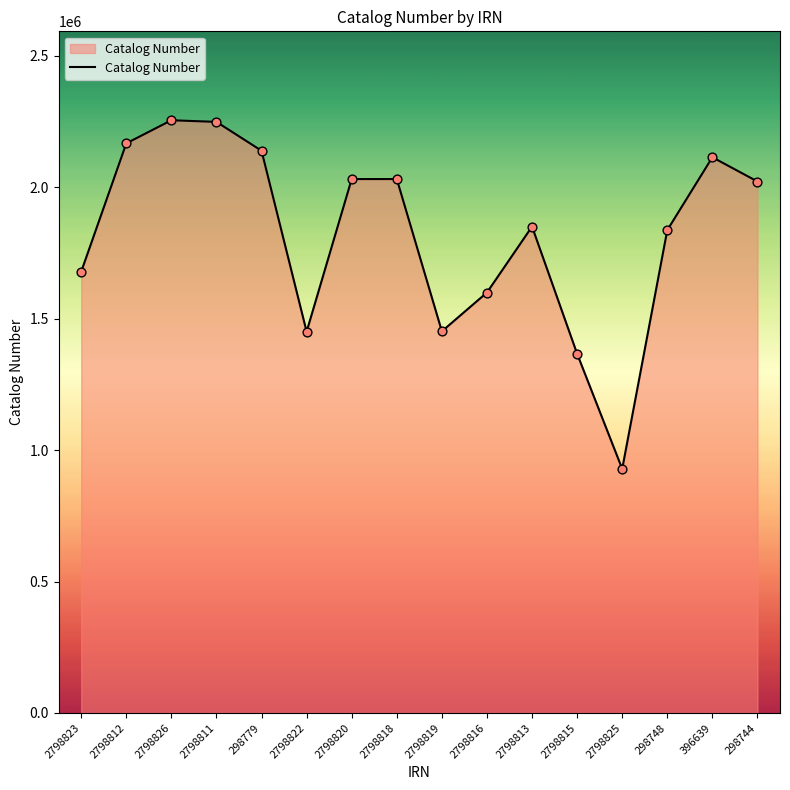

Which has a higher value, 396639 or 2798815?

396639